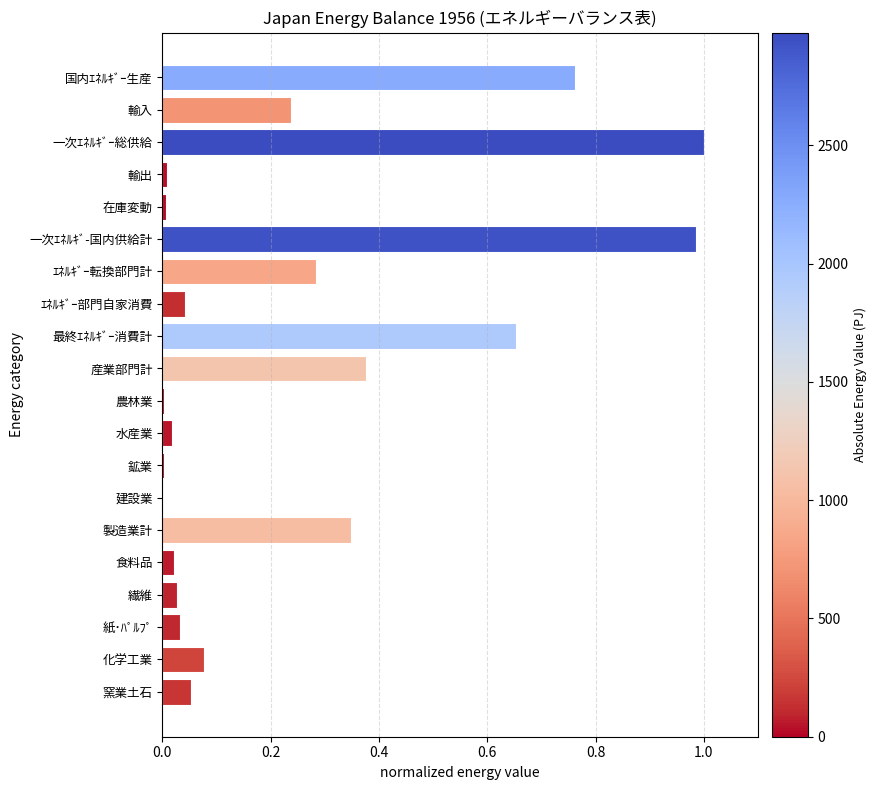

How many categories are shown in the chart?

20